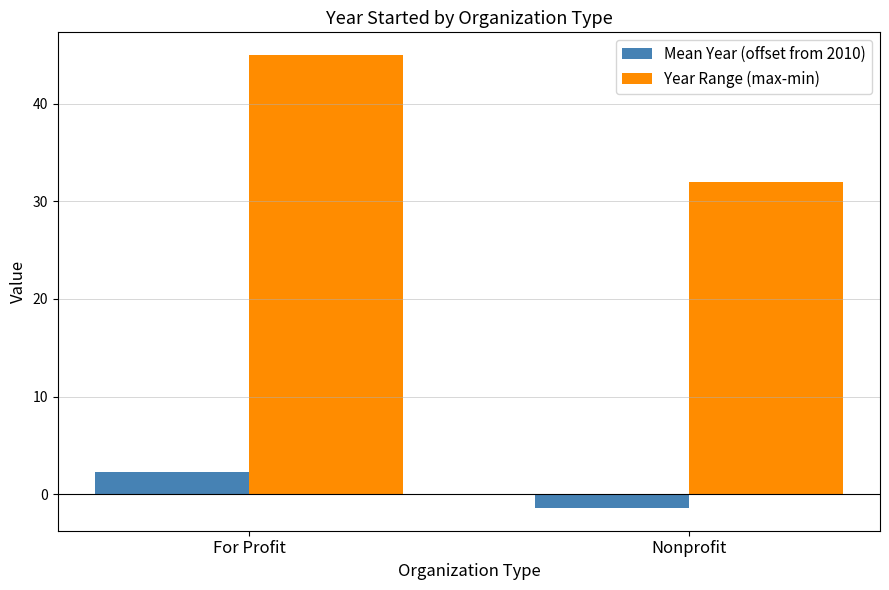

Is it true that Mean Year (offset from 2010) equals 2.3 at For Profit?

True